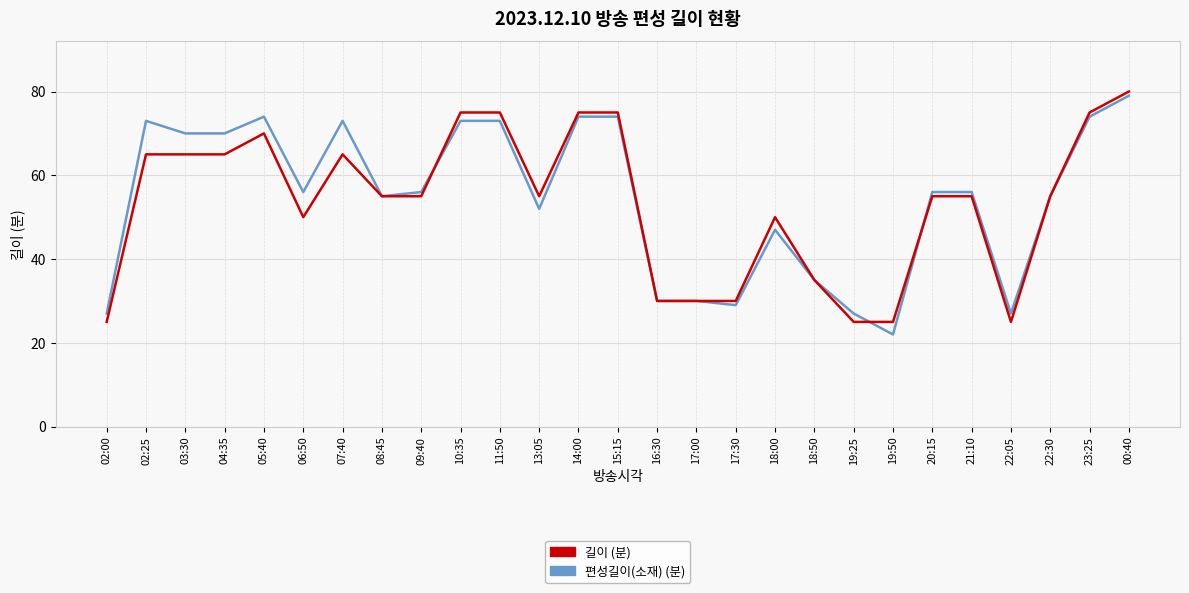

Reading left to right, extract all data points from this chart.

편성길이(소재): 02:00=27	02:25=73	03:30=70	04:35=70	05:40=74	06:50=56	07:40=73	08:45=55	09:40=56	10:35=73	11:50=73	13:05=52	14:00=74	15:15=74	16:30=30	17:00=30	17:30=29	18:00=47	18:50=35	19:25=27	19:50=22	20:15=56	21:10=56	22:05=27	22:30=55	23:25=74	00:40=79
길이: 02:00=25	02:25=65	03:30=65	04:35=65	05:40=70	06:50=50	07:40=65	08:45=55	09:40=55	10:35=75	11:50=75	13:05=55	14:00=75	15:15=75	16:30=30	17:00=30	17:30=30	18:00=50	18:50=35	19:25=25	19:50=25	20:15=55	21:10=55	22:05=25	22:30=55	23:25=75	00:40=80